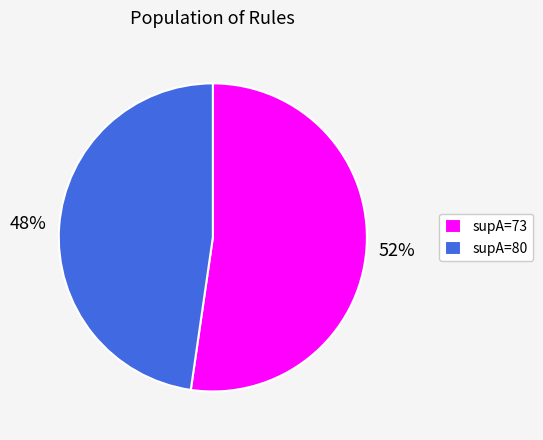

What is the smallest slice in the pie chart?

supA=80